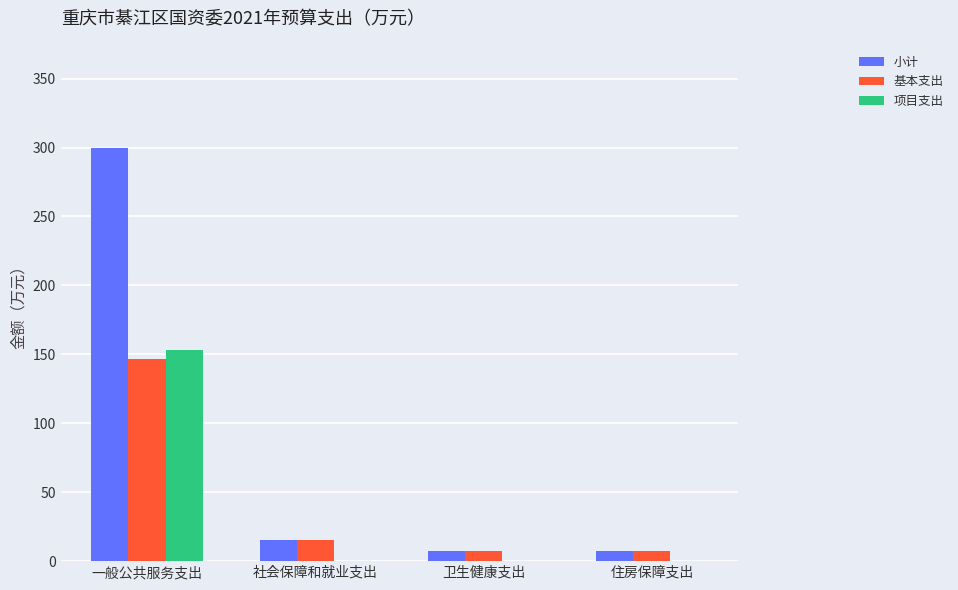

Which category has the highest value in the 小计 series?

一般公共服务支出